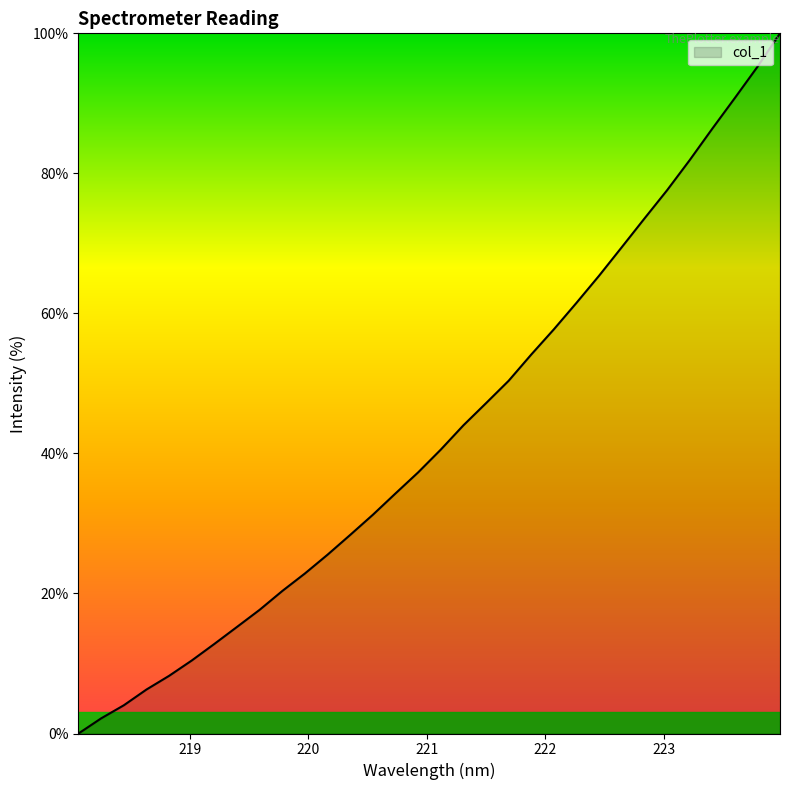

What is the maximum value shown in the chart?

100.0